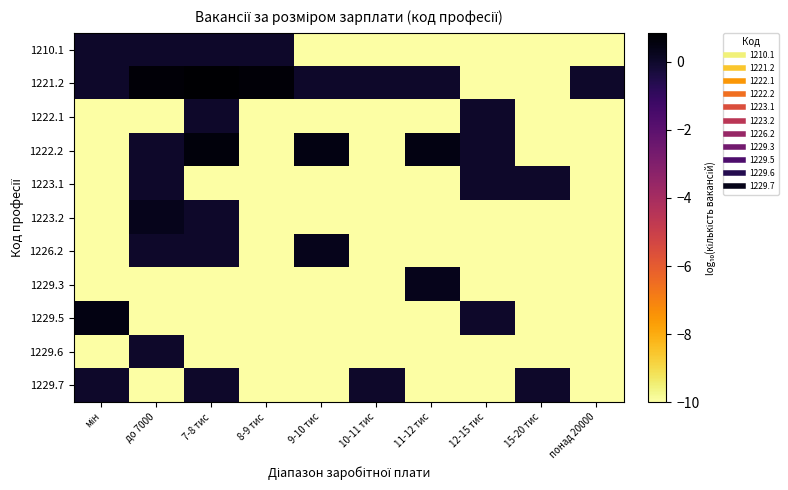

At how many categories does at least one series exceed -3?

10